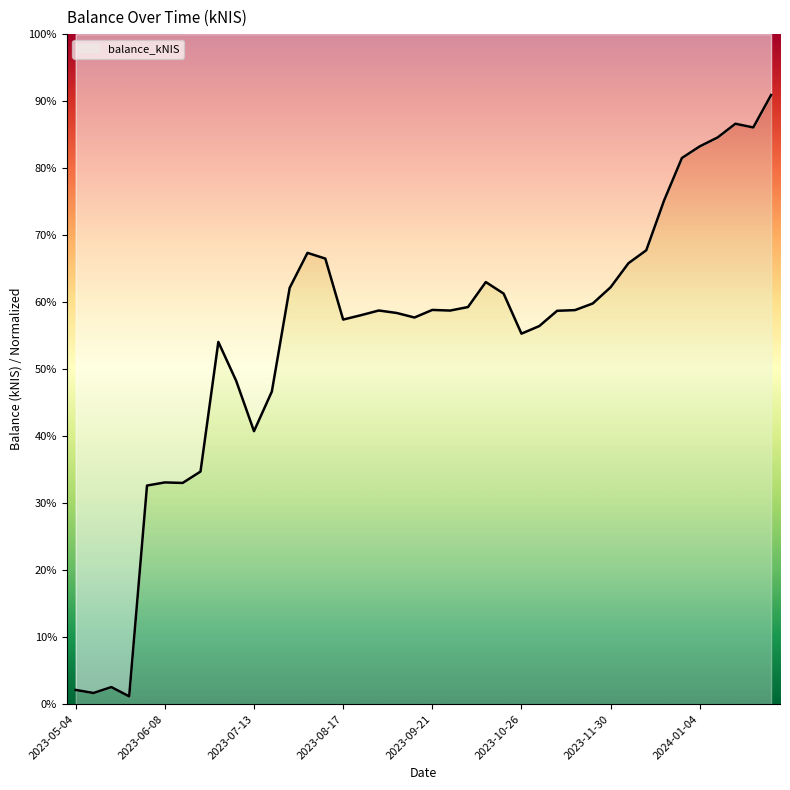

How many points are lower than both their immediate neighbors (excluding endpoints)?

9